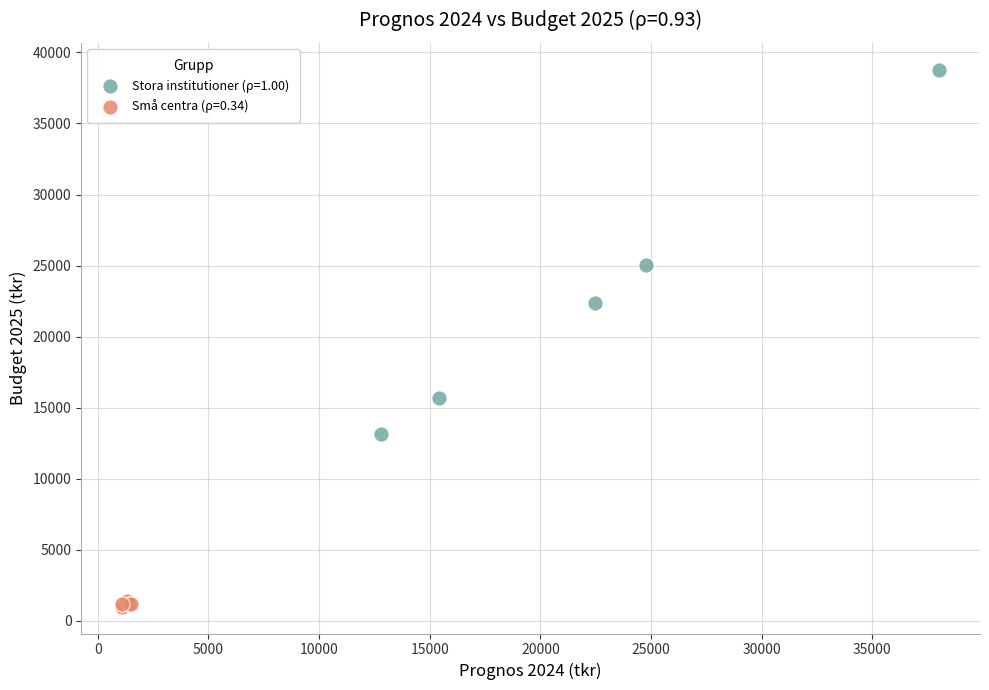

Which series contains the highest Y value?

Stora institutioner (ρ=1.00)